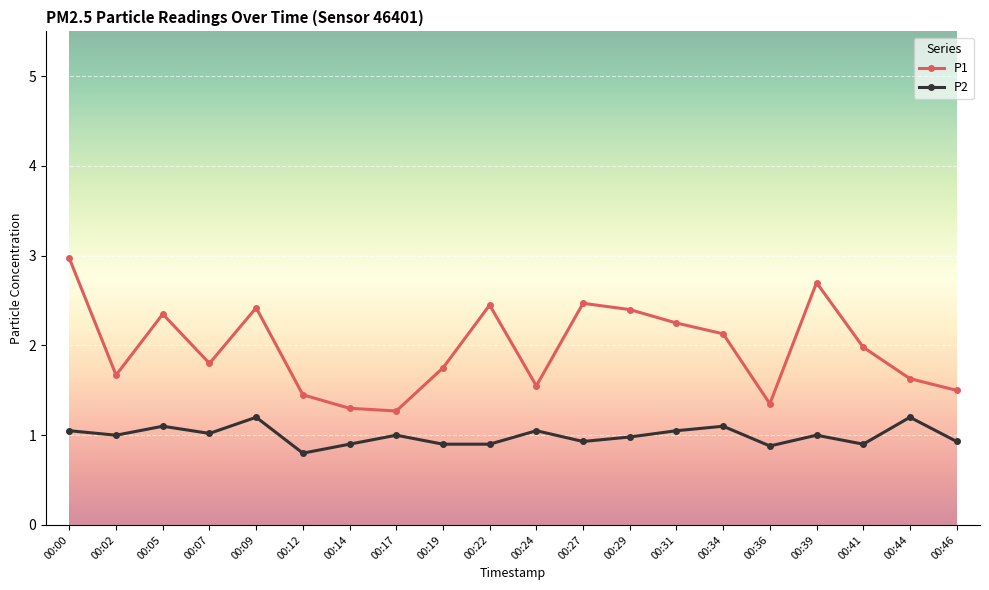

What is the average value of the P1 series?

2.0